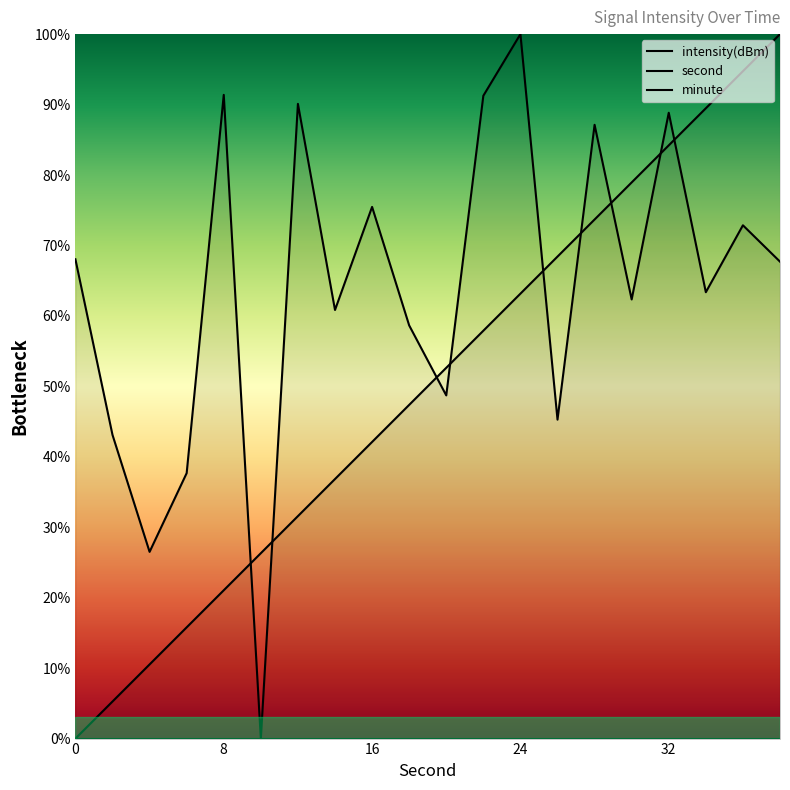

True or false: intensity(dBm) and minute cross at least once.

False